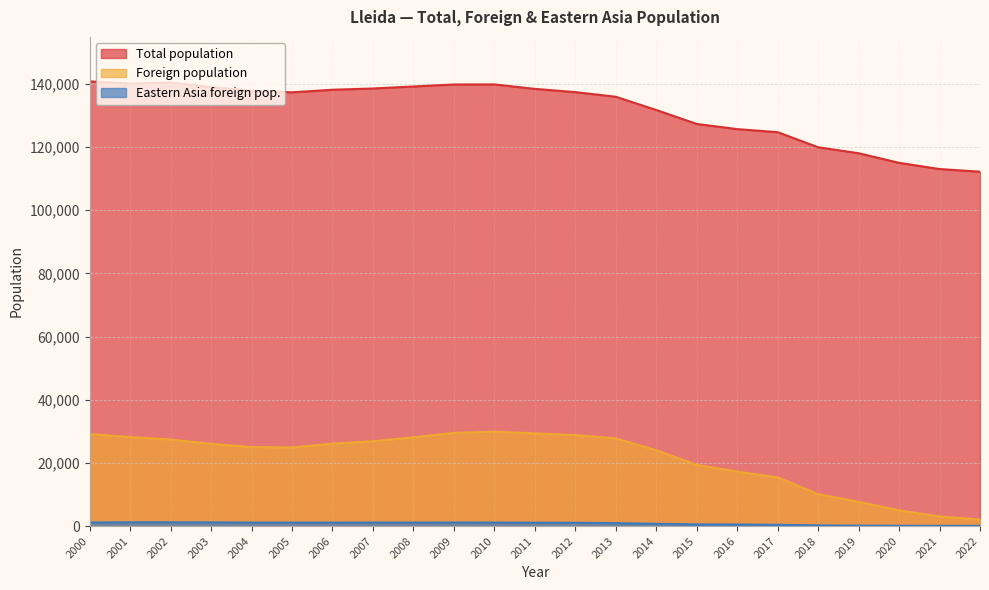

The value of Foreign population at 2011 is 29335. True or false?

True